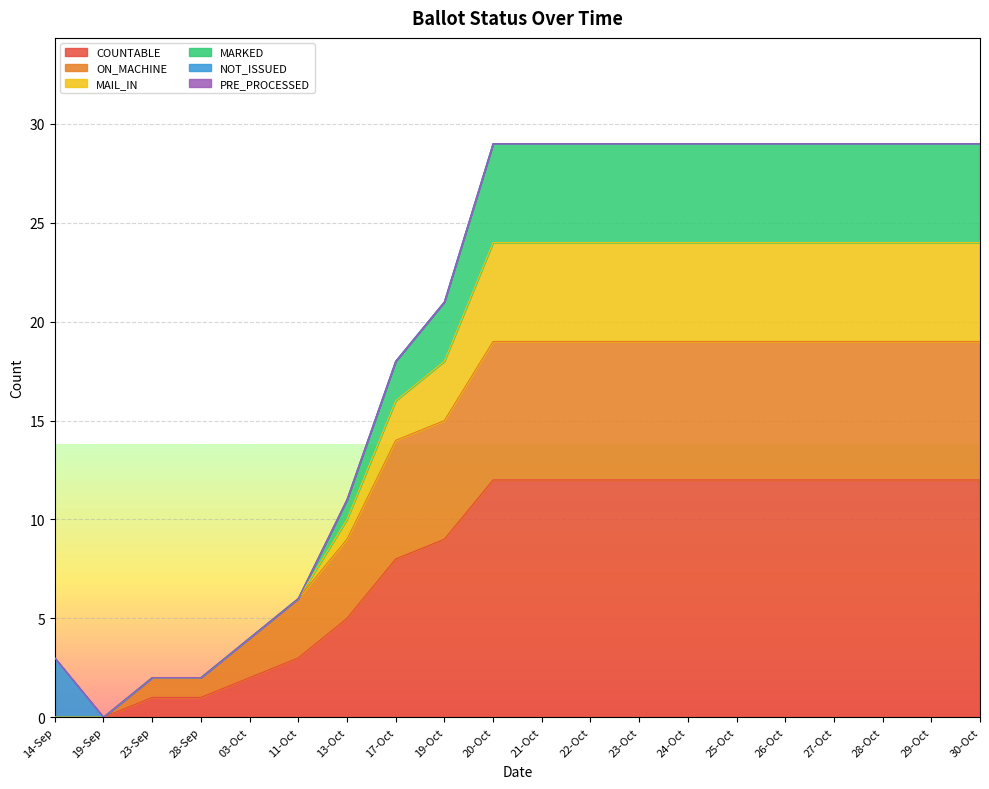

Which category has the lowest value across all series?

14-Sep